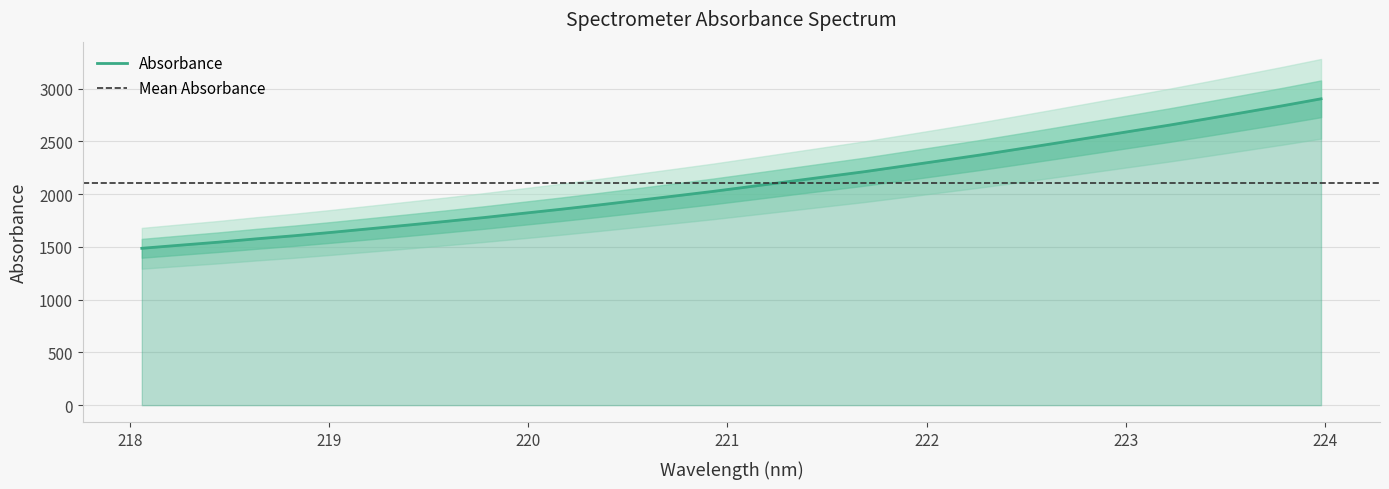

Approximately how many times larger is the value at 218.0596 compared to 222.263?

0.6